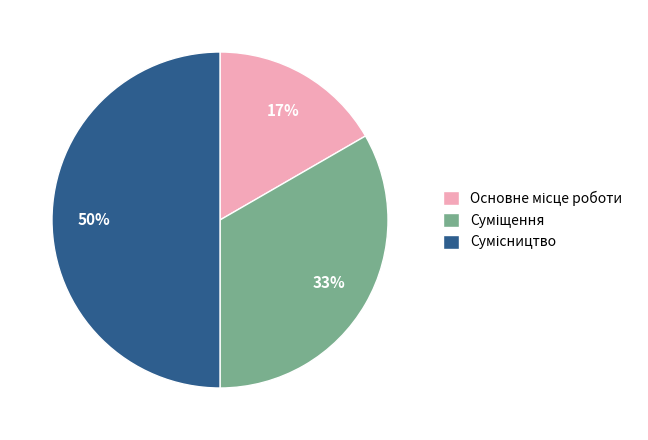

To the nearest percent, what is the average slice percentage?

33%